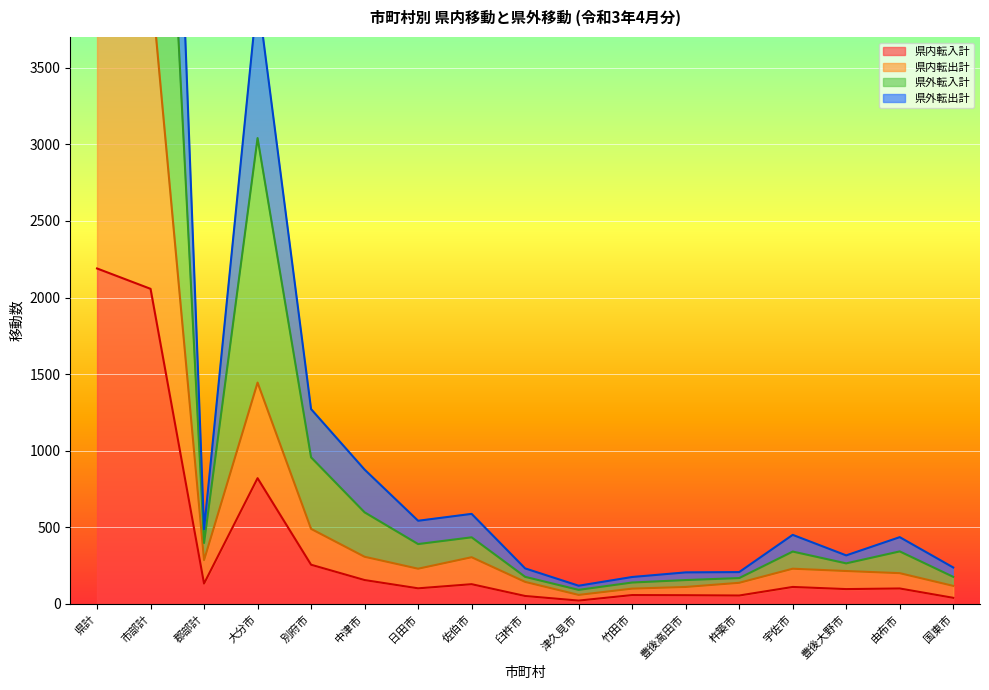

What is the difference between the second highest and minimum values in the 県内転入計 series?

2035